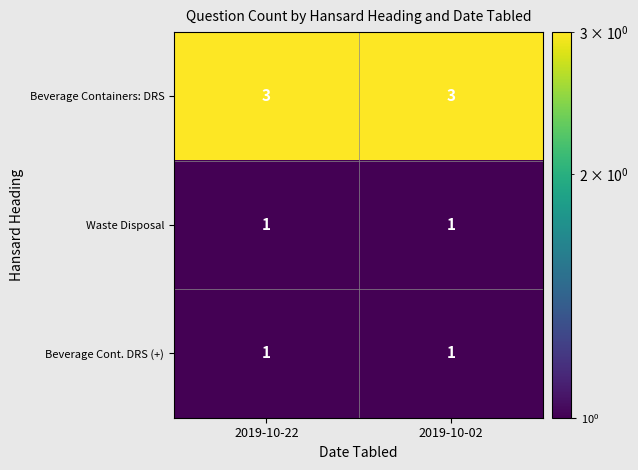

Which series has the largest total across all categories?

Beverage Containers: DRS